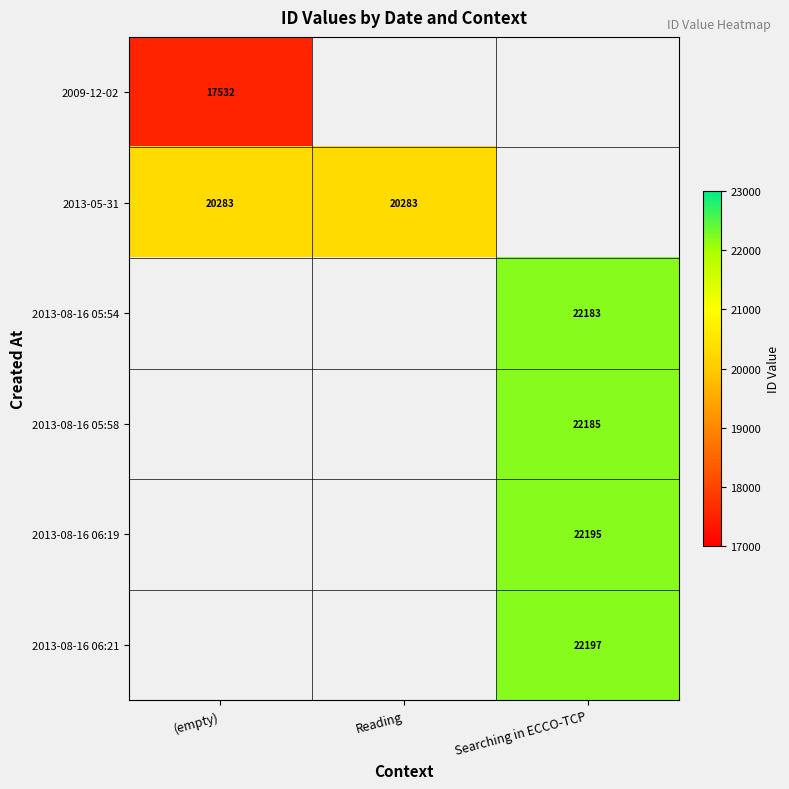

Is it true that 2013-08-16 06:19 equals 22195 at Searching in ECCO-TCP?

True